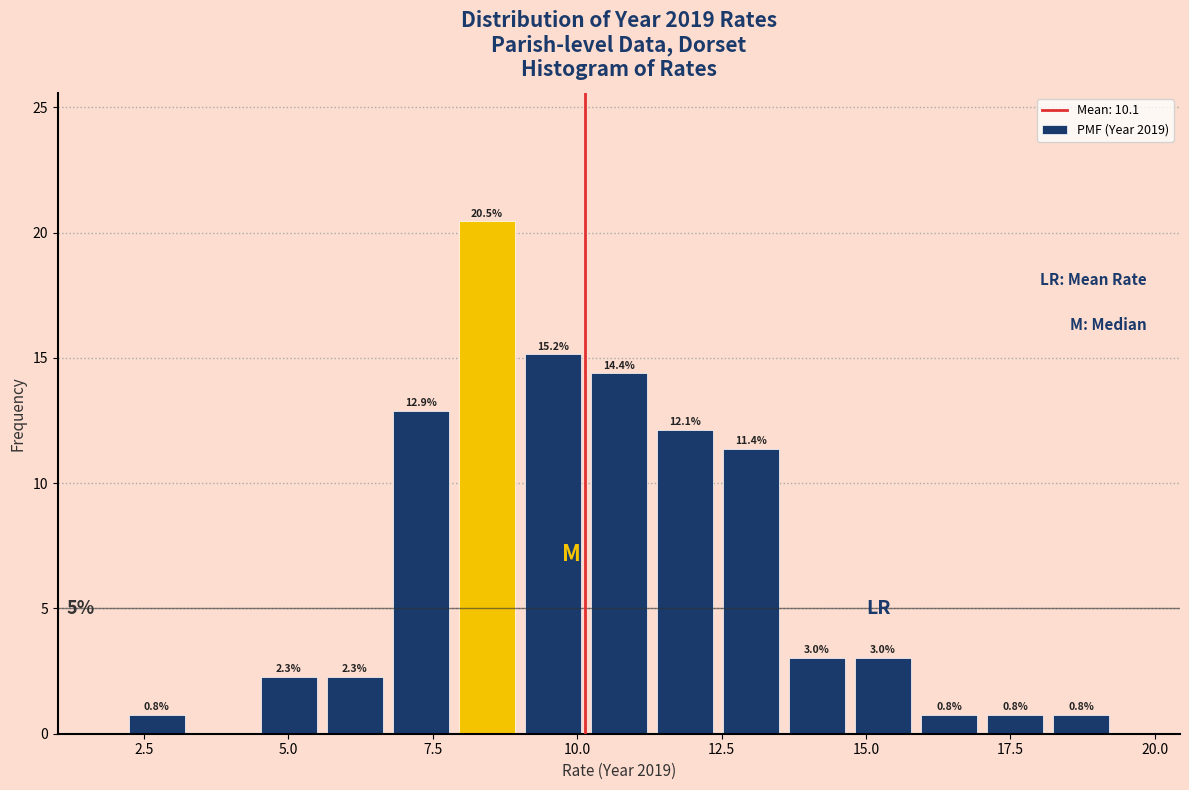

Around what value on the x-axis is the tallest bar? Give the approximate position of its centre, as read against the axis.

8.5